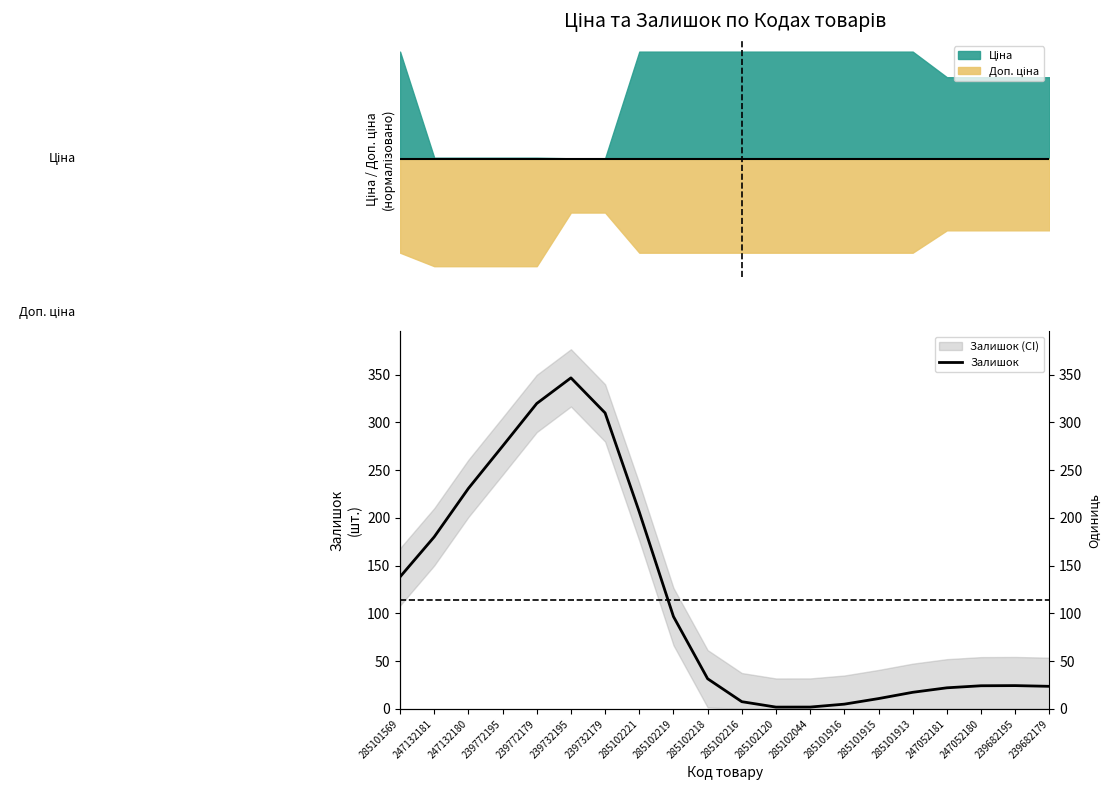

How many lines are shown in the chart?

1